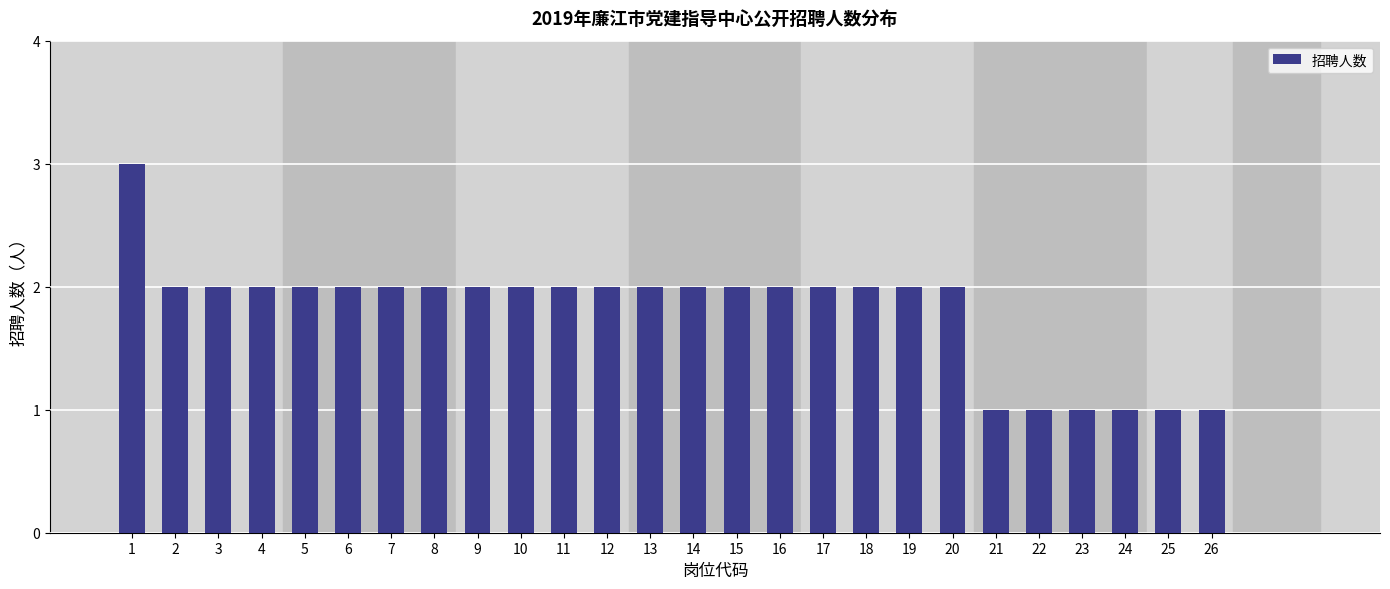

Reading right to left, what are all the values shown in this chart?

1	1	1	1	1	1	2	2	2	2	2	2	2	2	2	2	2	2	2	2	2	2	2	2	2	3